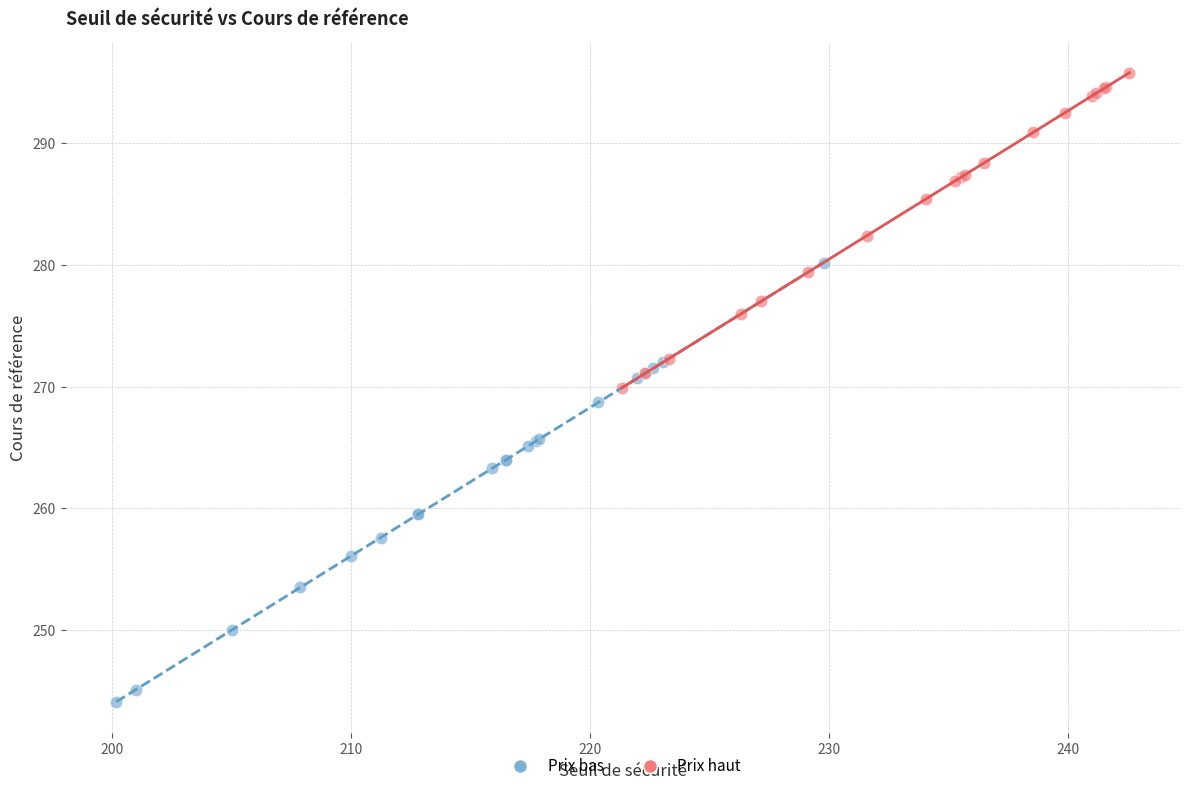

Which series has the widest spread of Y values?

Prix bas